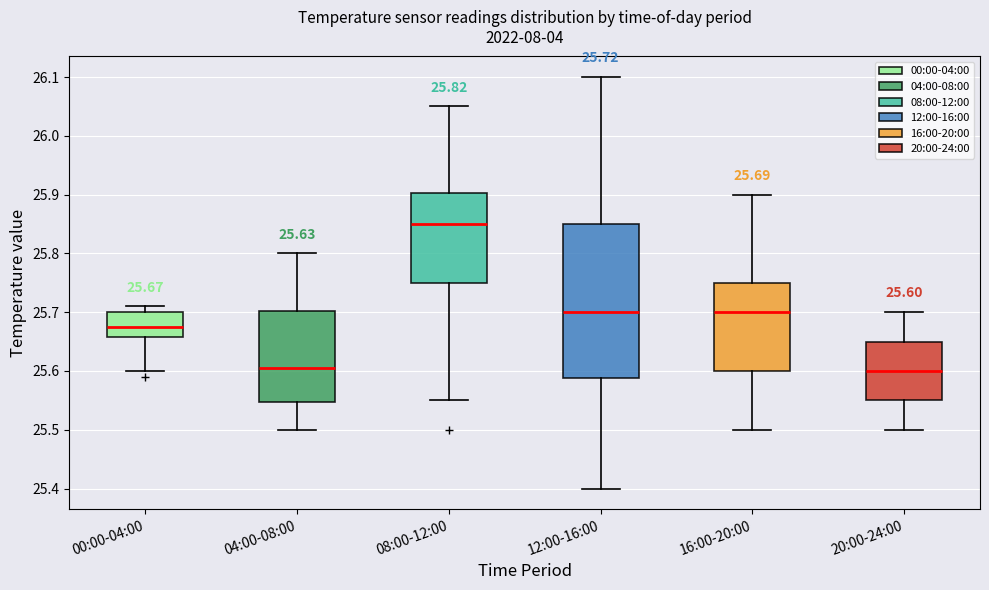

Which box's median line is the highest?

08:00-12:00